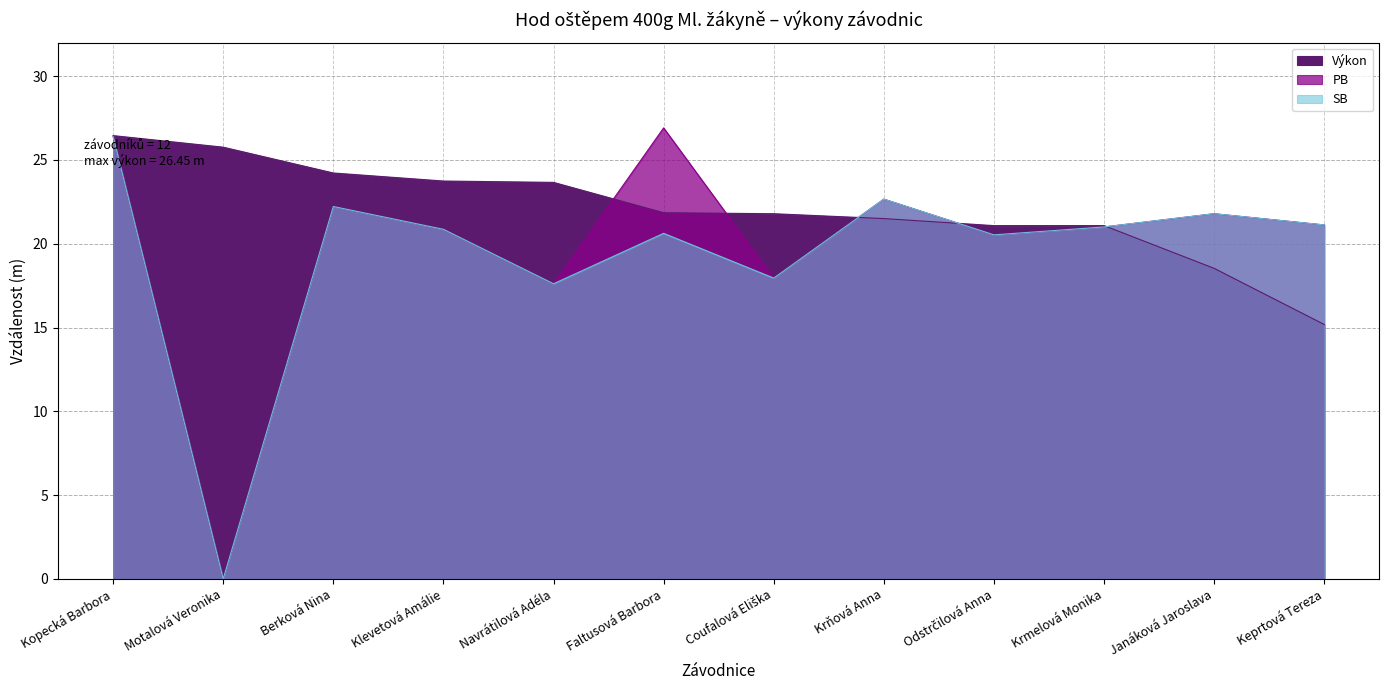

True or false: SB and PB intersect in this chart.

False